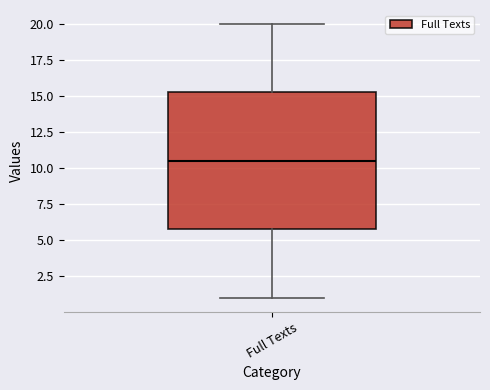

Transcribe this box plot: give where the median line is, the range the box spans, and where the two whiskers end, as read against the y-axis. The values are not printed on the chart, so give them approximately, as read against the axis.

median 10.5, box 6.0 to 15.5, whiskers 1.0 to 20.0